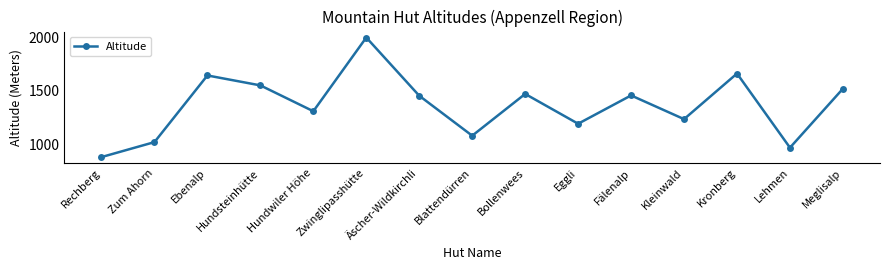

Where does the data first go above 1454?

Ebenalp